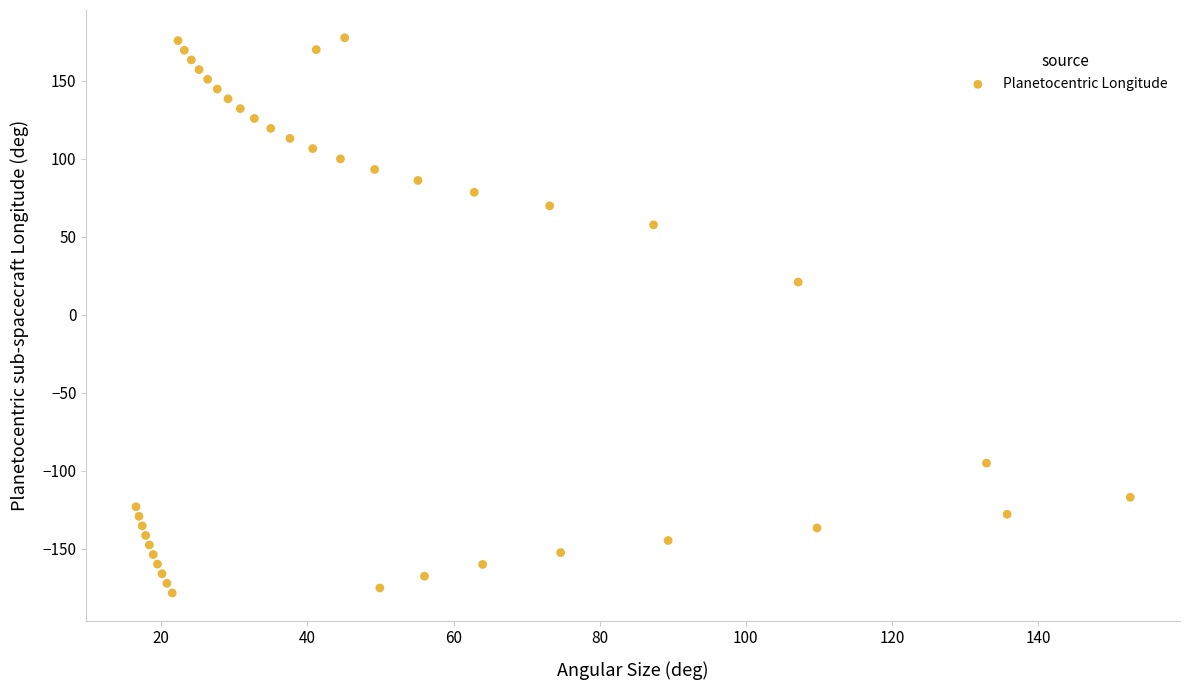

What Y value in the scatter plot is closest to 0?

20.9